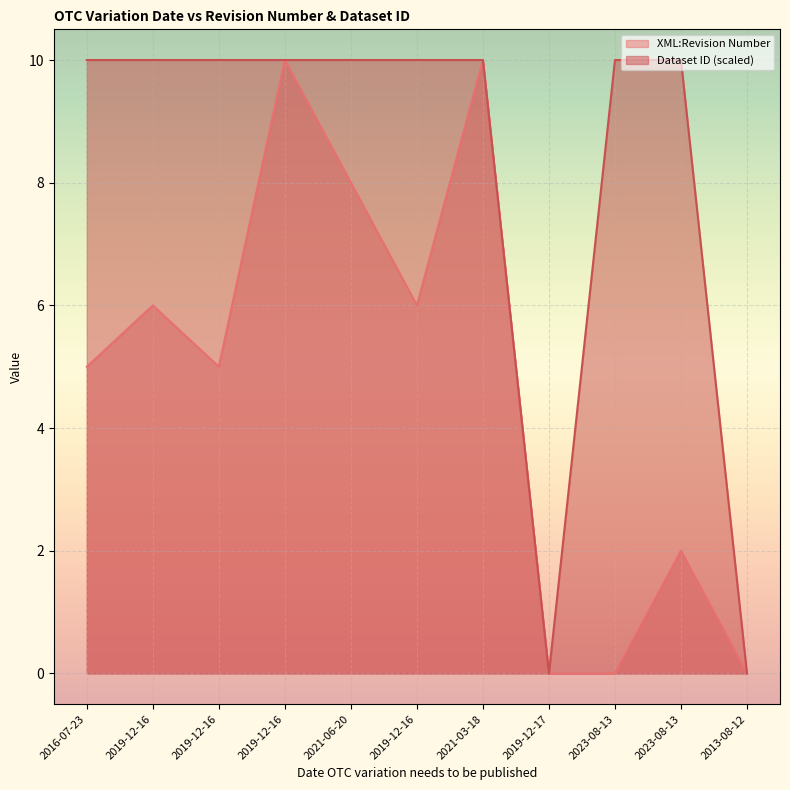

What is the difference between the XML:Revision Number values at 2019-12-16 and 2013-08-12?

5